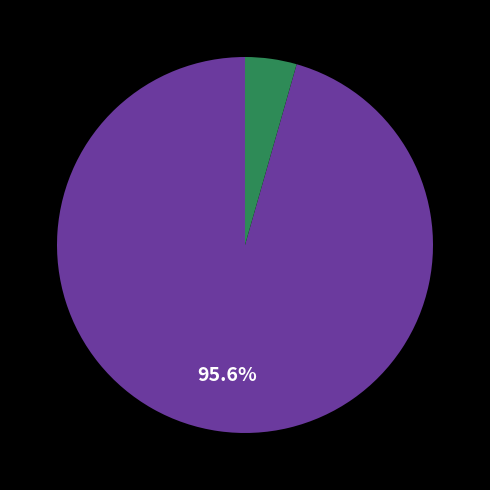

Does any single category account for the majority?

Yes